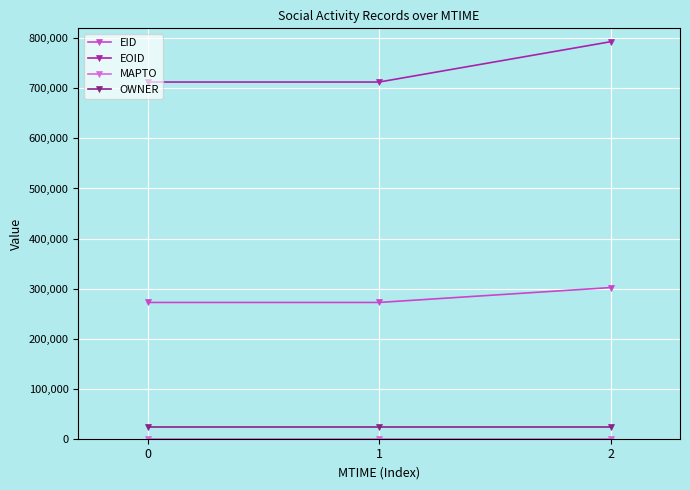

Count the number of categories in the chart.

3